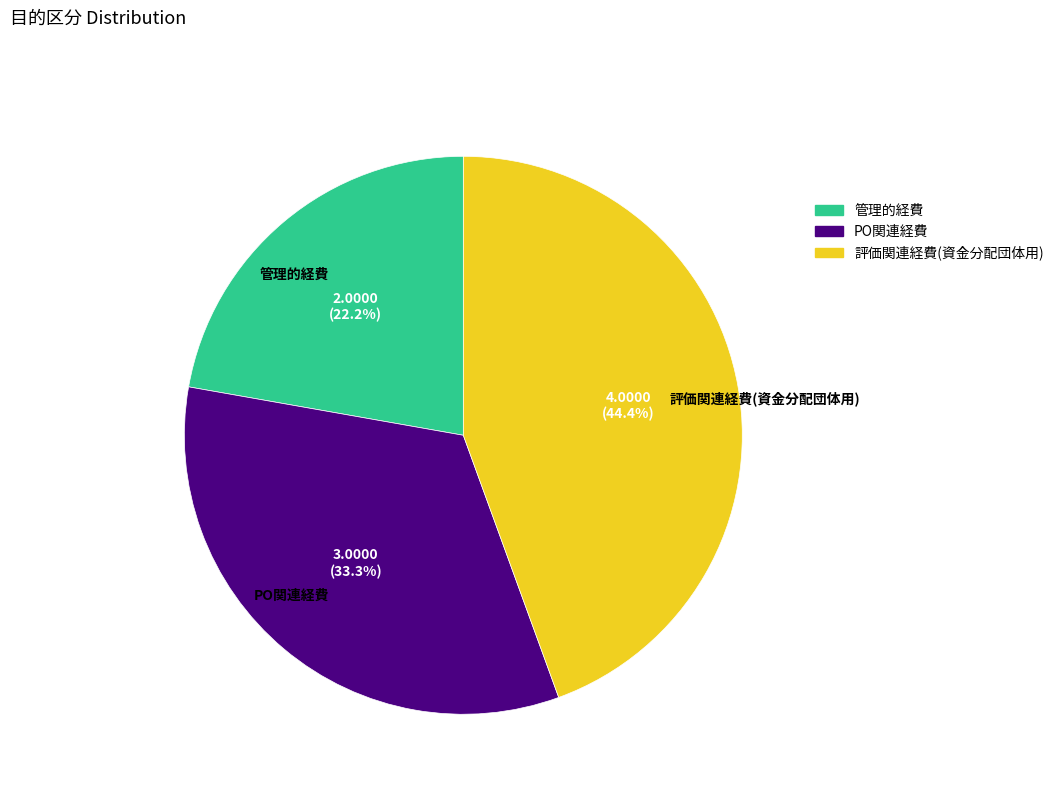

How much of the chart is everything except PO関連経費?

66.7%